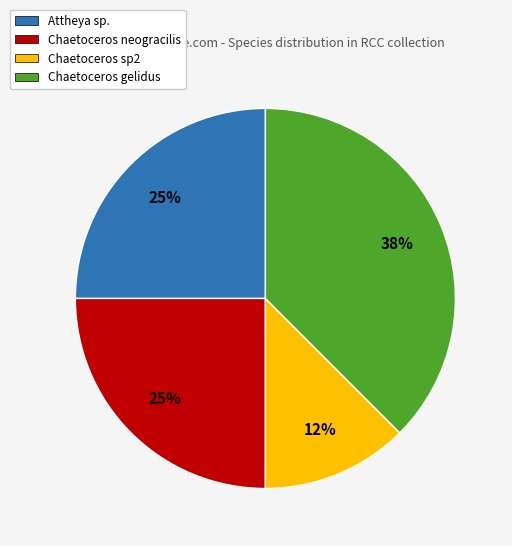

How many slices are in this pie chart?

4